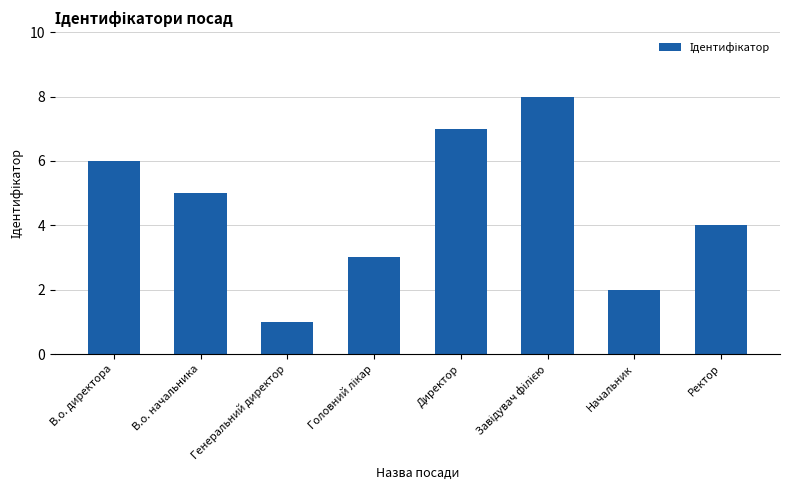

The chart shows a value of 6 at В.о. директора. True or false?

True